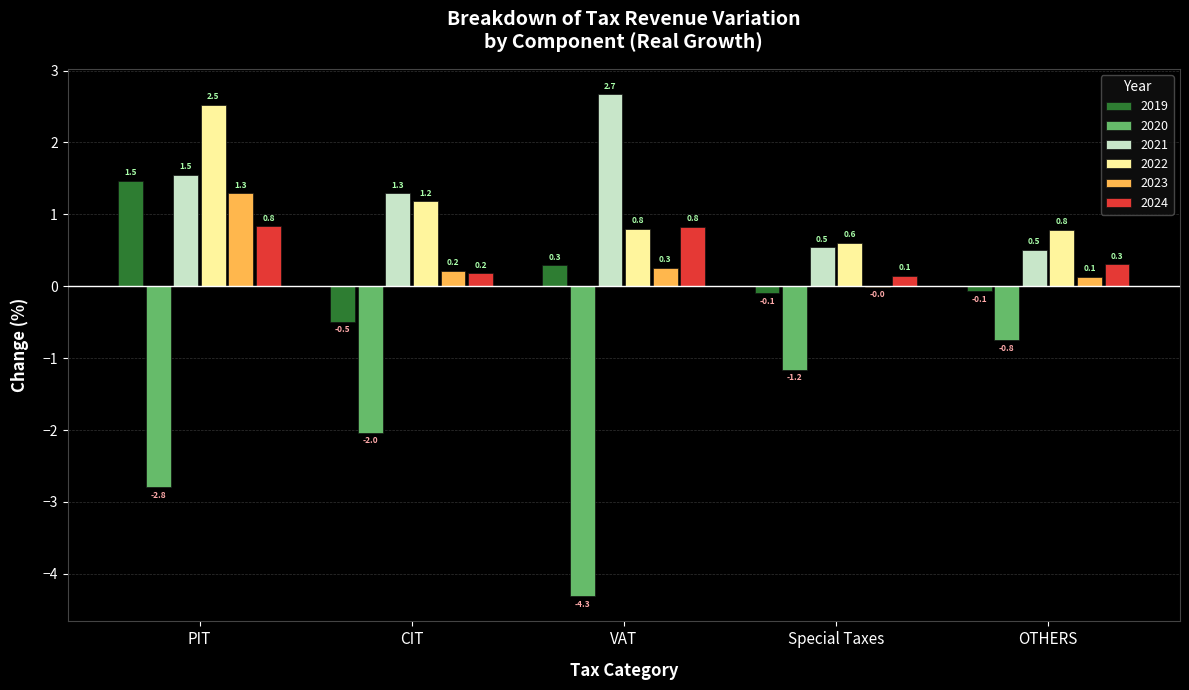

What is the sum of the 2020 values at OTHERS and CIT?

-2.8